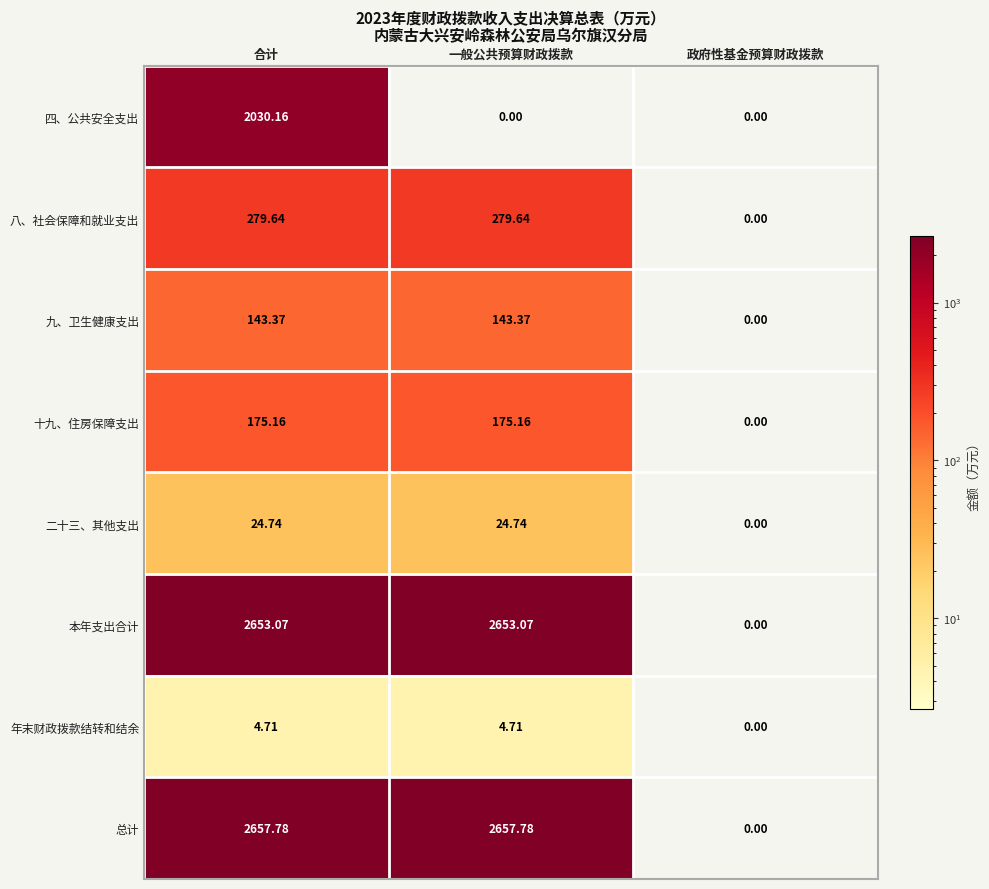

At which label is 二十三、其他支出 closest to 12?

政府性基金预算财政拨款